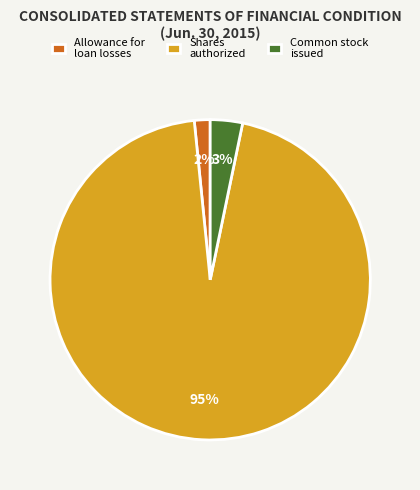

To the nearest percent, what is the average slice percentage?

33%